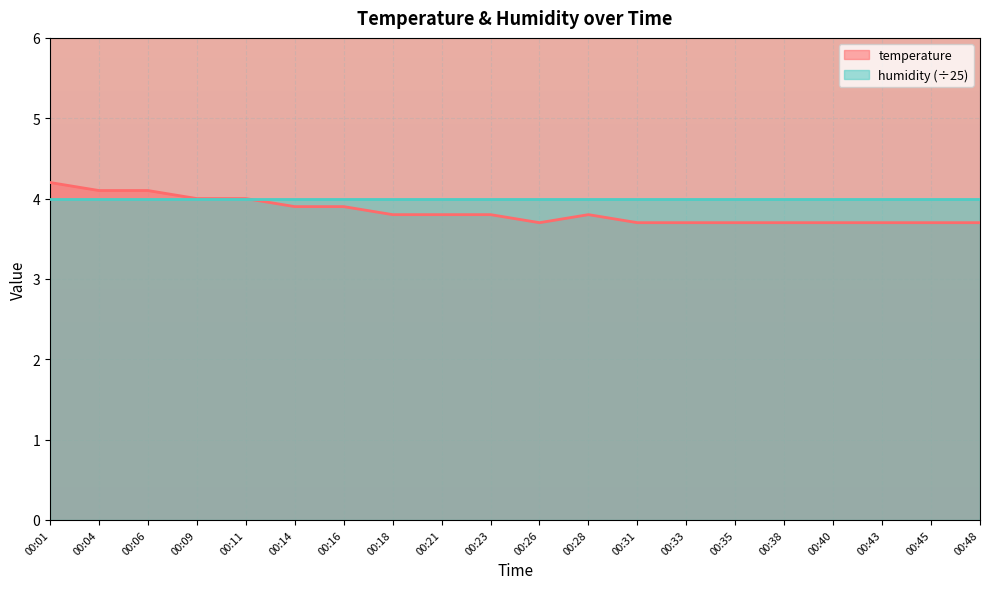

List the labels in order of value, largest first.

00:01, 00:04, 00:06, 00:09, 00:11, 00:14, 00:16, 00:18, 00:21, 00:23, 00:28, 00:26, 00:31, 00:33, 00:35, 00:38, 00:40, 00:43, 00:45, 00:48